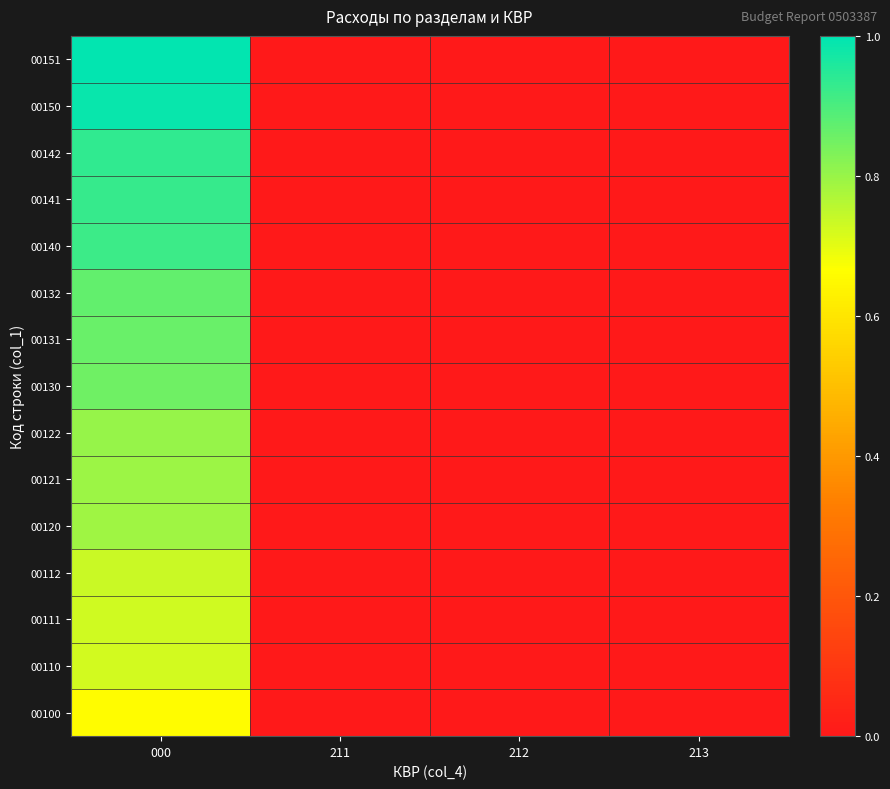

Reading right to left, list all the values displayed in this chart.

00100: 213=0.0	212=0.0	211=0.0	000=0.7
00110: 213=0.0	212=0.0	211=0.0	000=0.7
00111: 213=0.0	212=0.0	211=0.0	000=0.7
00112: 213=0.0	212=0.0	211=0.0	000=0.7
00120: 213=0.0	212=0.0	211=0.0	000=0.8
00121: 213=0.0	212=0.0	211=0.0	000=0.8
00122: 213=0.0	212=0.0	211=0.0	000=0.8
00130: 213=0.0	212=0.0	211=0.0	000=0.9
00131: 213=0.0	212=0.0	211=0.0	000=0.9
00132: 213=0.0	212=0.0	211=0.0	000=0.9
00140: 213=0.0	212=0.0	211=0.0	000=0.9
00141: 213=0.0	212=0.0	211=0.0	000=0.9
00142: 213=0.0	212=0.0	211=0.0	000=0.9
00150: 213=0.0	212=0.0	211=0.0	000=1.0
00151: 213=0.0	212=0.0	211=0.0	000=1.0